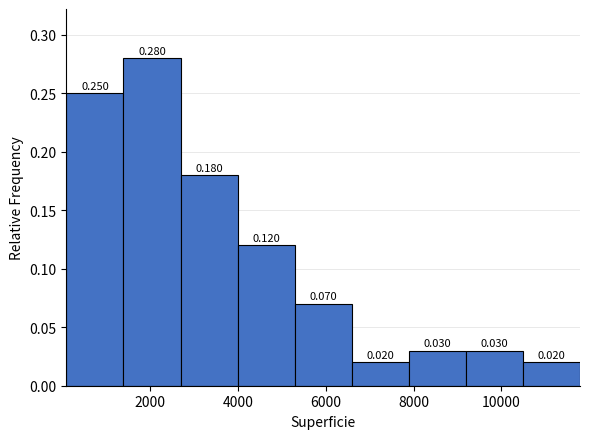

What is the height of the bar covering 4000 to 5200 on the x-axis? The bar edges are not printed on the chart, so give them approximately, as read against the axis.

0.120